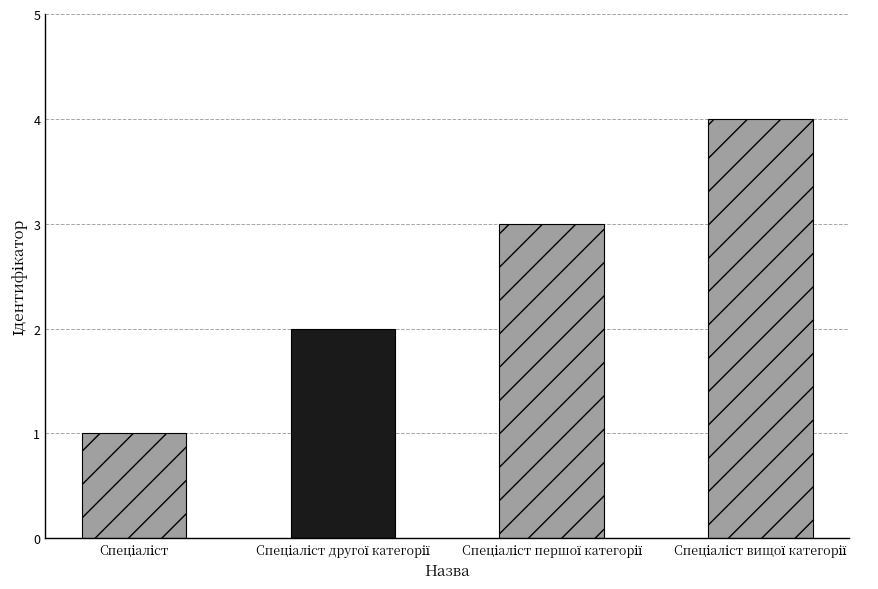

Are the bars horizontal?

No